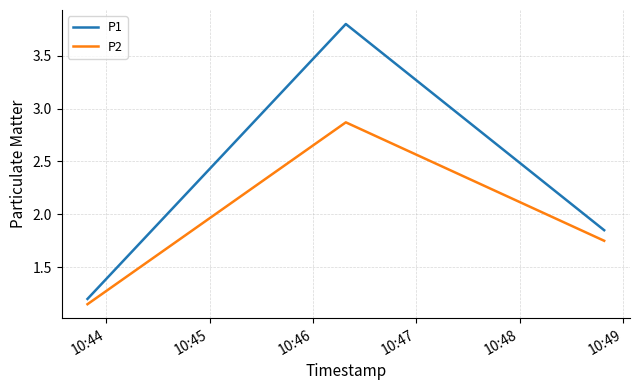

List the series in order of their peak value, highest first.

P1, P2